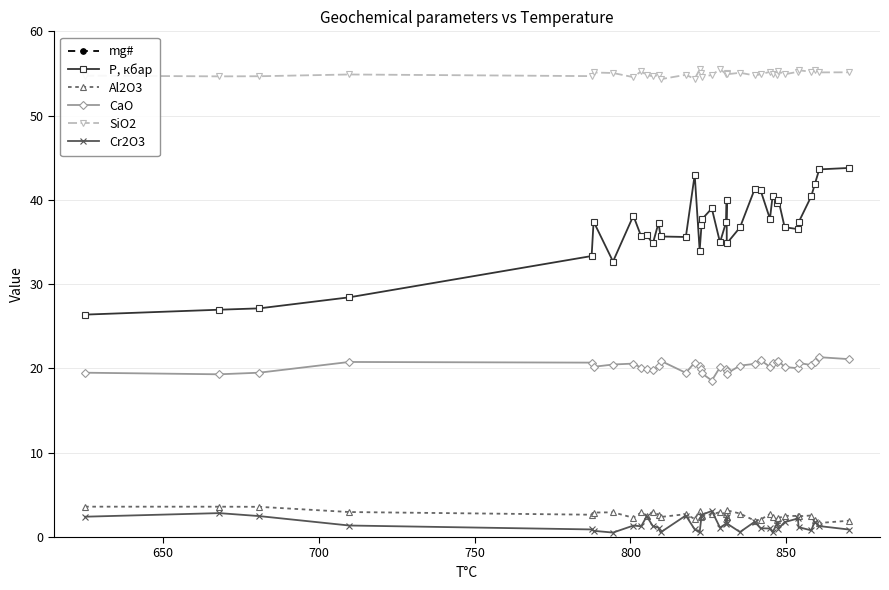

What is the value of the Al2O3 point at the 37th from the left?

1.9